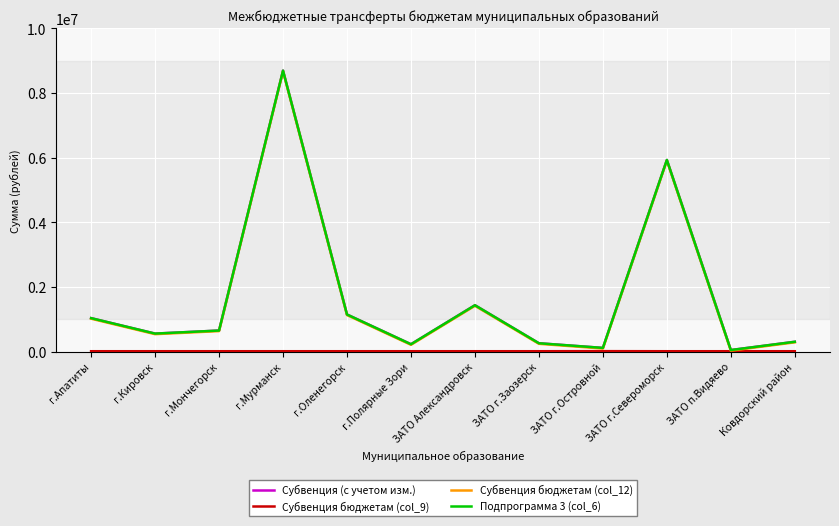

Does the chart have visible grid lines?

Yes